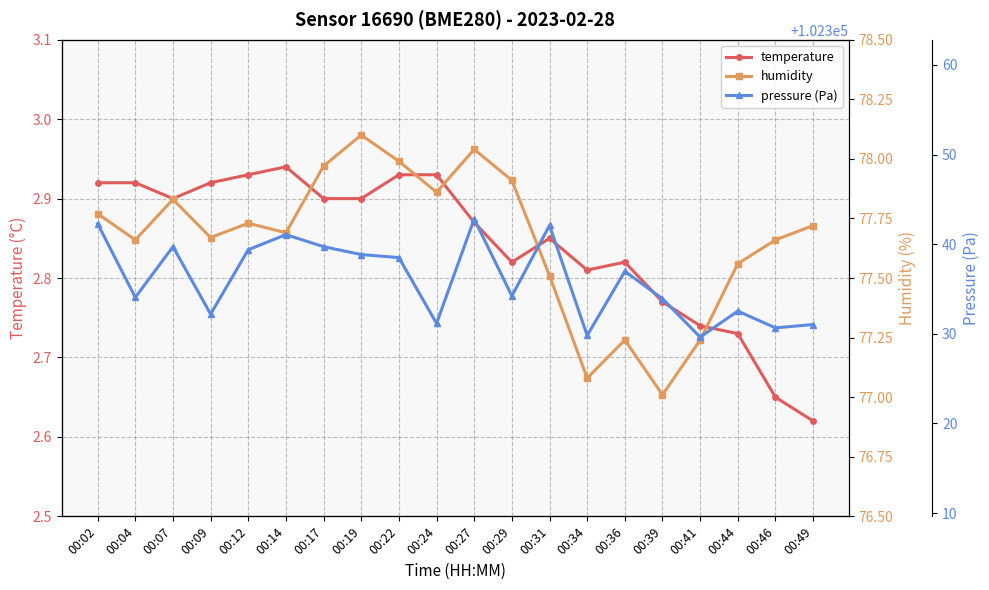

Is it true that pressure (Pa) equals 149388.3 at 00:24?

False